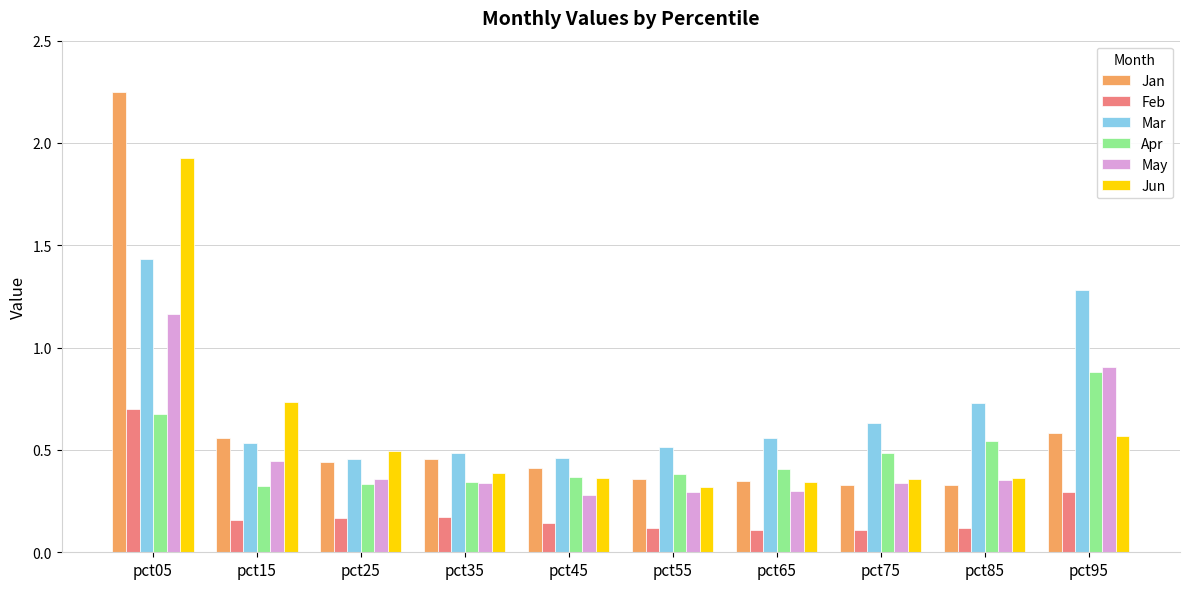

At which label does Jun reach its minimum?

pct55